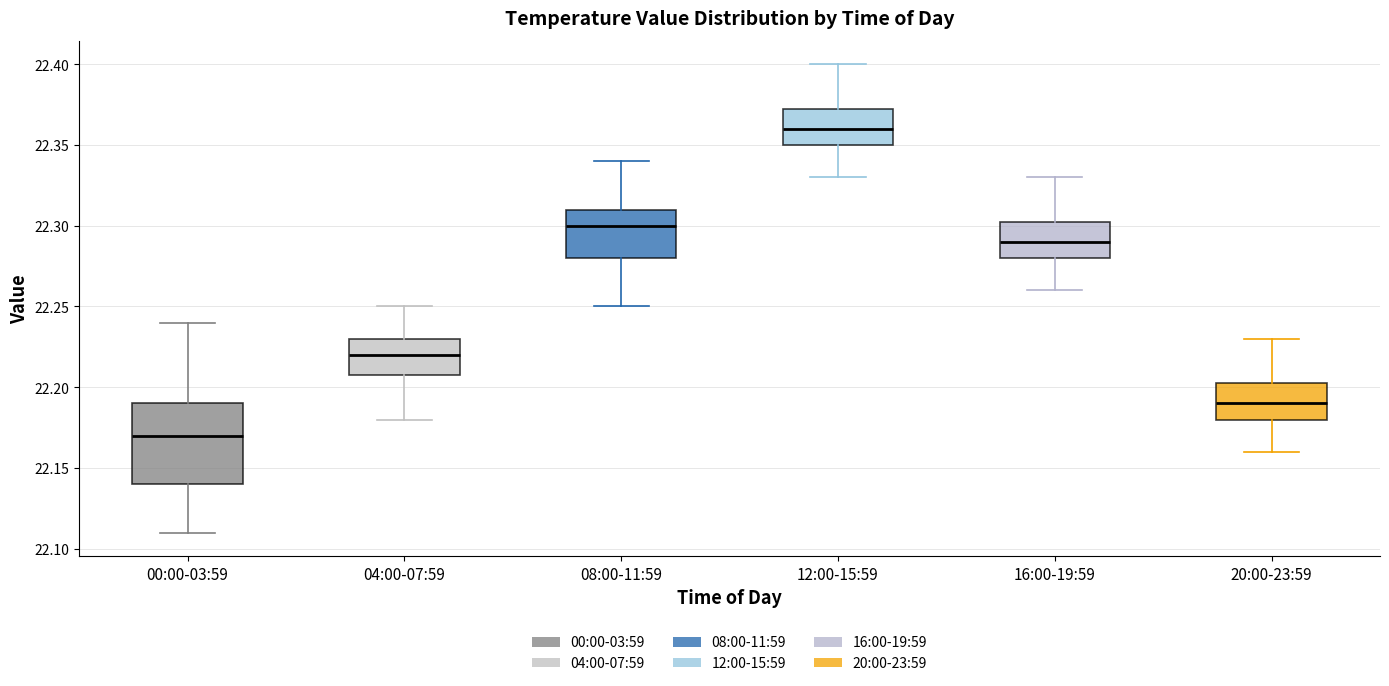

Reading left to right, read every box against the y-axis: the position of its median line, the range the box covers, and the ends of its whiskers. The values are not printed on the chart, so give them approximately, as read against the axis.

00:00-03:59: median 22.170, box 22.140 to 22.190, whiskers 22.110 to 22.240
04:00-07:59: median 22.220, box 22.210 to 22.230, whiskers 22.180 to 22.250
08:00-11:59: median 22.300, box 22.280 to 22.310, whiskers 22.250 to 22.340
12:00-15:59: median 22.360, box 22.350 to 22.375, whiskers 22.330 to 22.400
16:00-19:59: median 22.290, box 22.280 to 22.305, whiskers 22.260 to 22.330
20:00-23:59: median 22.190, box 22.180 to 22.205, whiskers 22.160 to 22.230